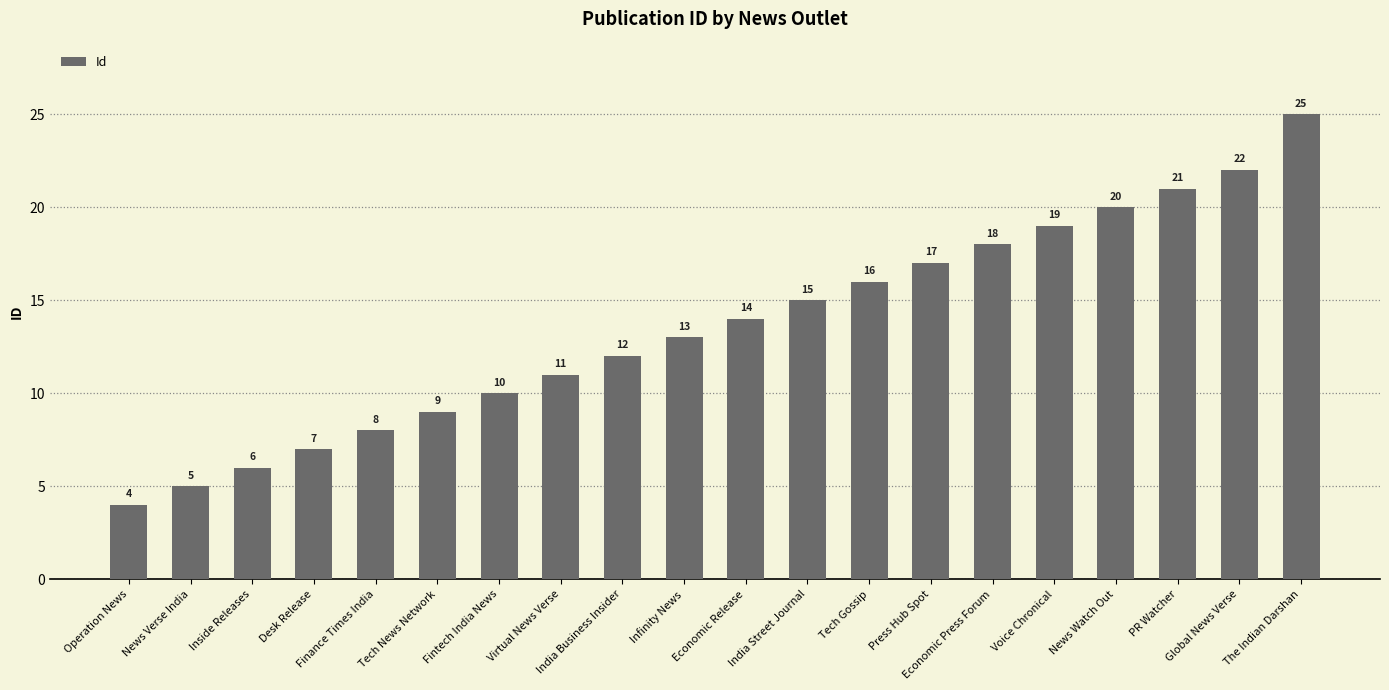

What is the value of the 6th bar from the left?

9